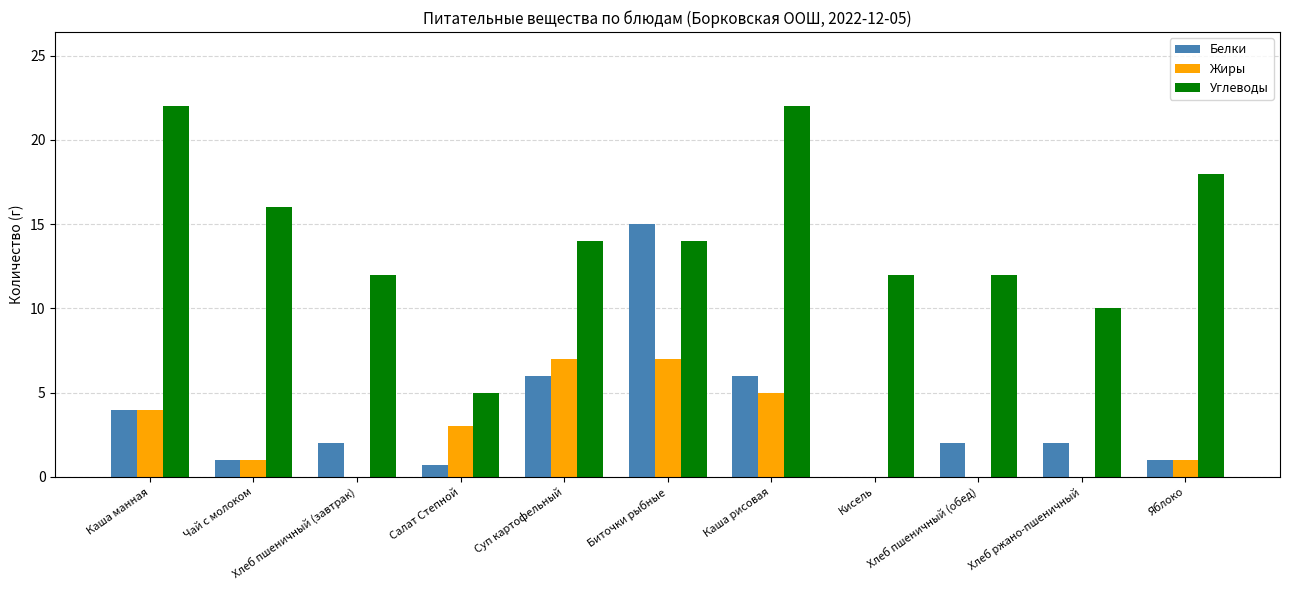

Reading left to right, transcribe all the data shown in this chart.

Белки: 4.0	1.0	2.0	0.7	6.0	15.0	6.0	0.0	2.0	2.0	1.0
Жиры: 4.0	1.0	0.0	3.0	7.0	7.0	5.0	0.0	0.0	0.0	1.0
Углеводы: 22.0	16.0	12.0	5.0	14.0	14.0	22.0	12.0	12.0	10.0	18.0